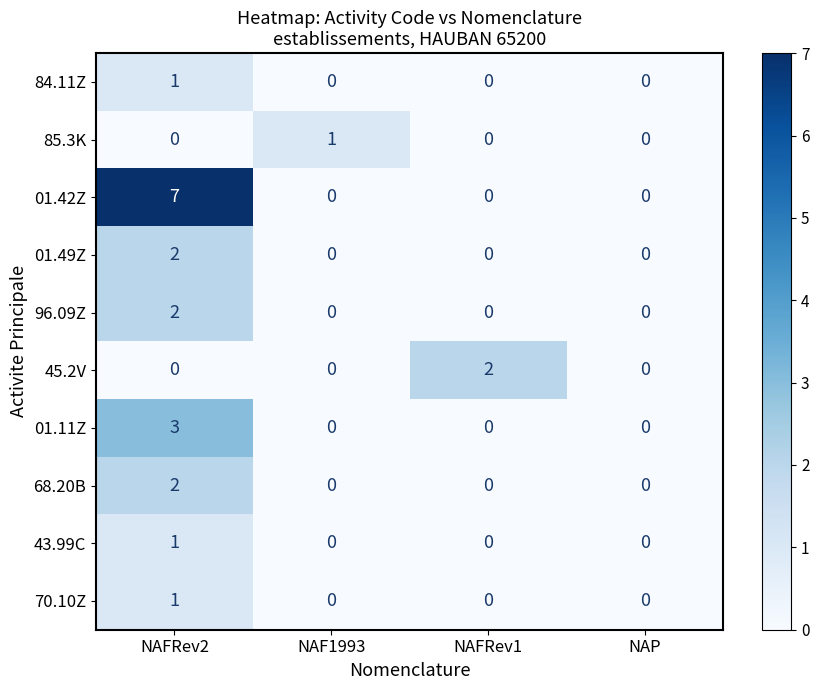

The value of 68.20B at NAF1993 is 0. True or false?

True